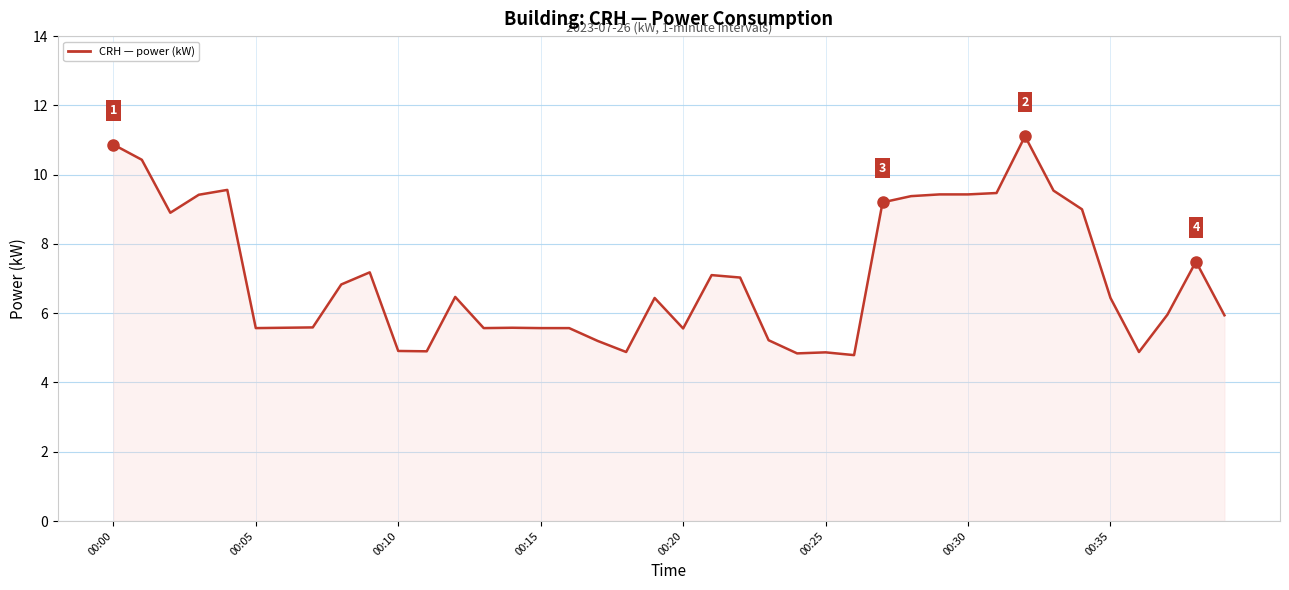

The chart shows a value of 10.9 at 00:00. True or false?

True